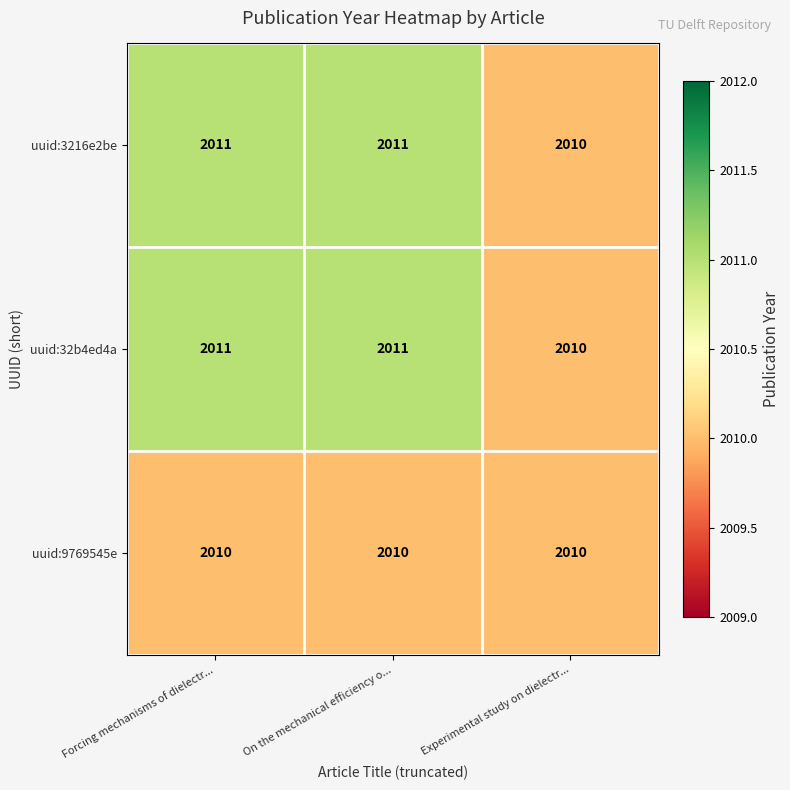

How many uuid:3216e2be values are between 2010 and 2011?

3